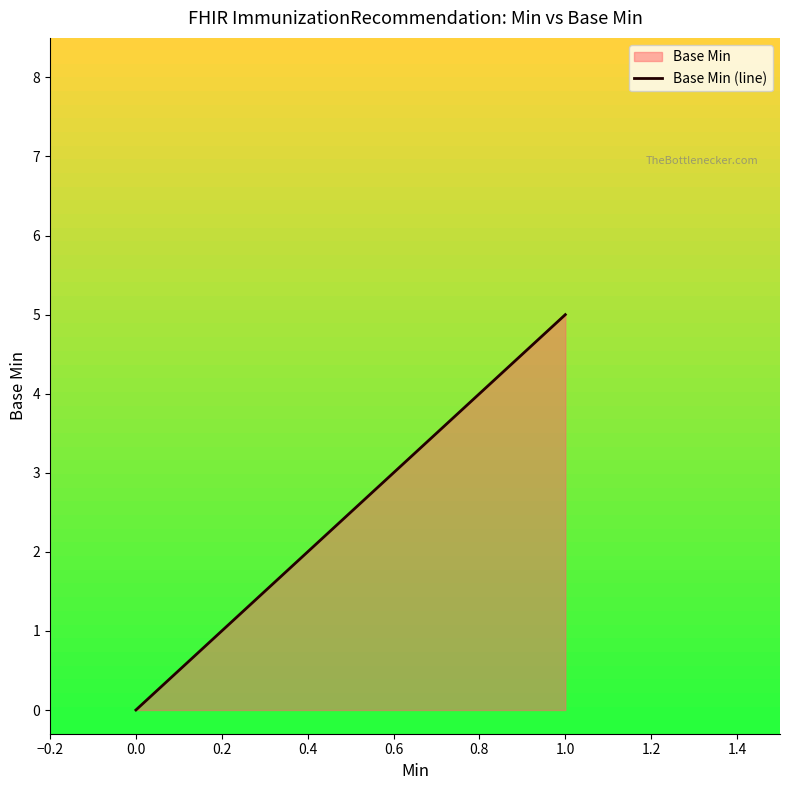

Reading left to right, extract all data points from this chart.

0.0=0	1.0=5